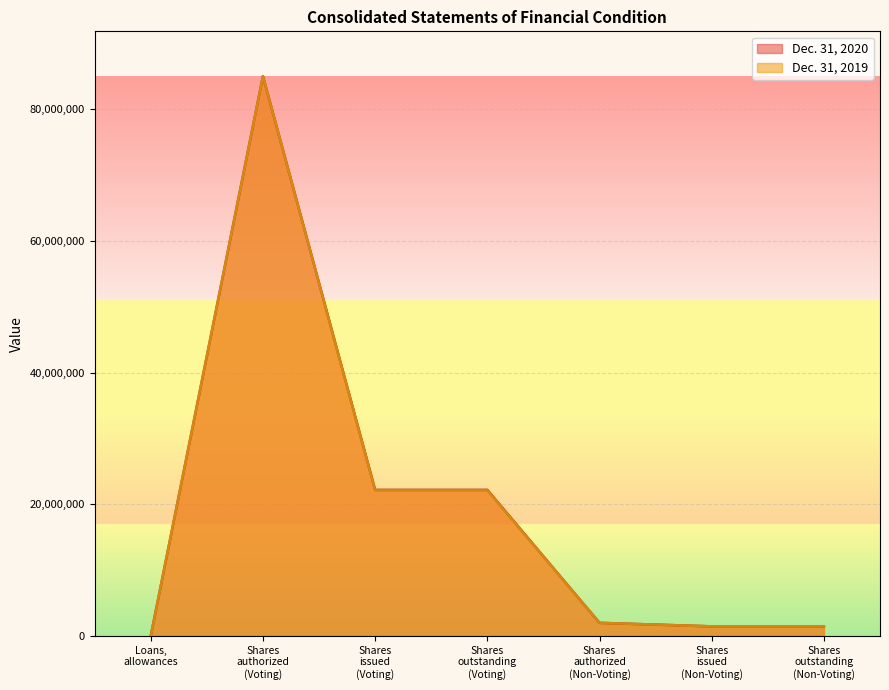

Count the number of data series in this chart.

2